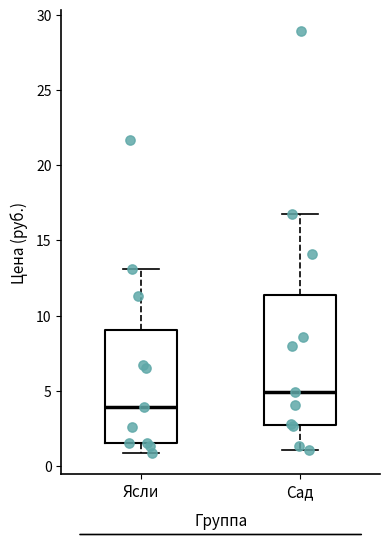

Which box has the lowest median line?

Ясли